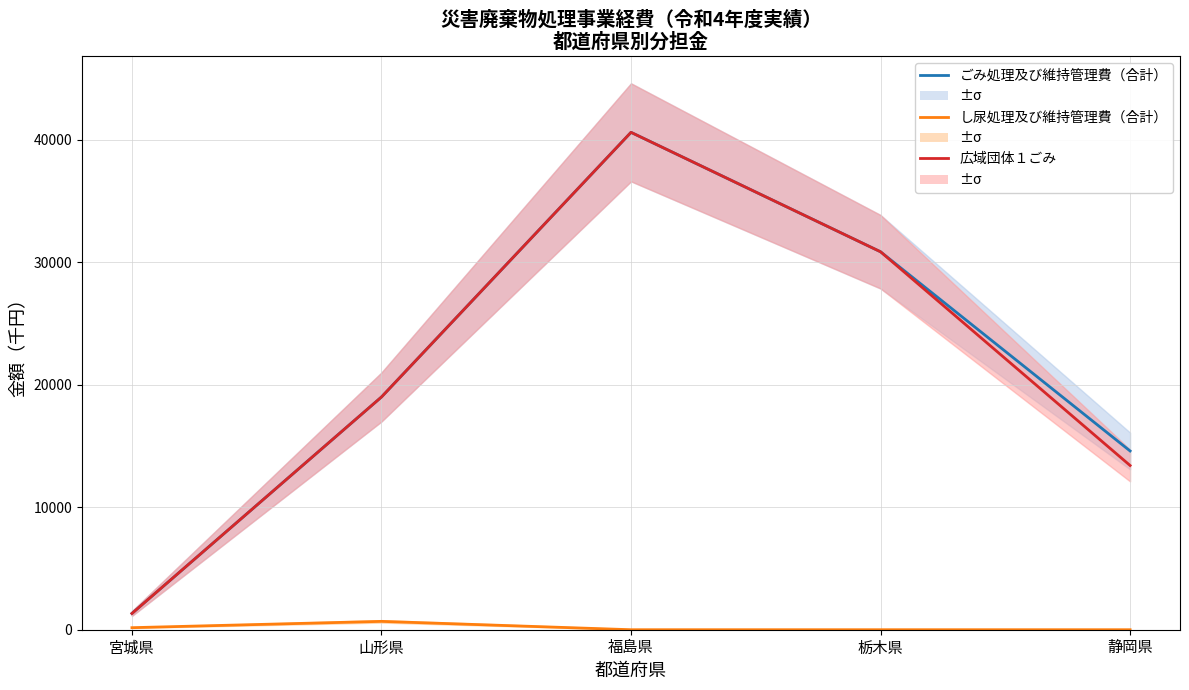

Between 宮城県 and 静岡県, which is larger?

静岡県